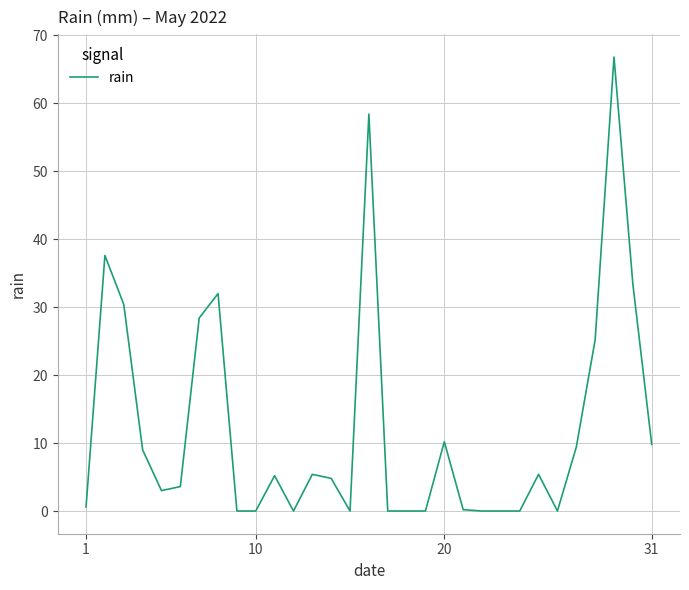

What is the maximum value shown in the chart?

66.8